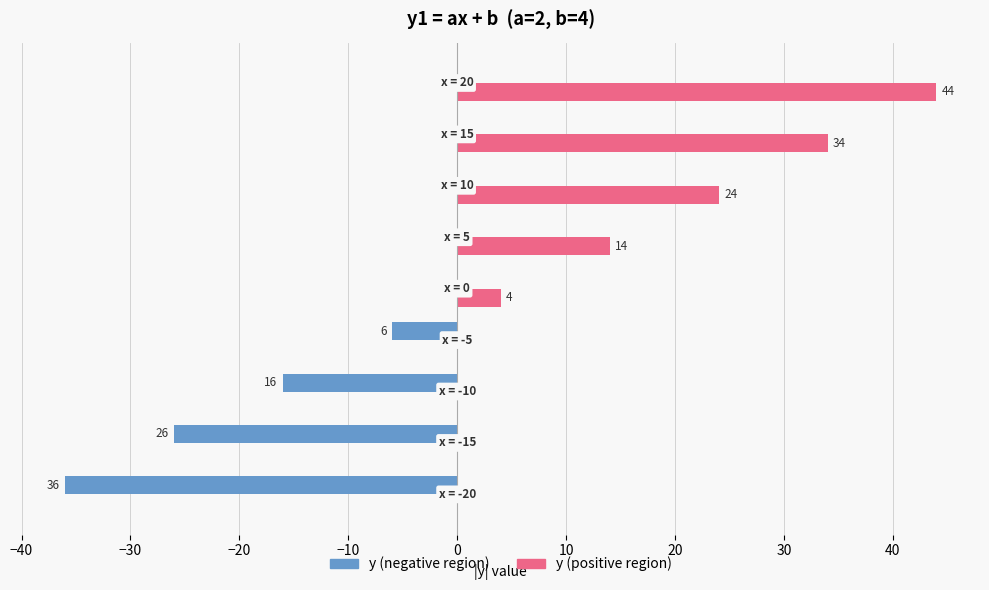

Which series has the largest total across all categories?

y (positive region)